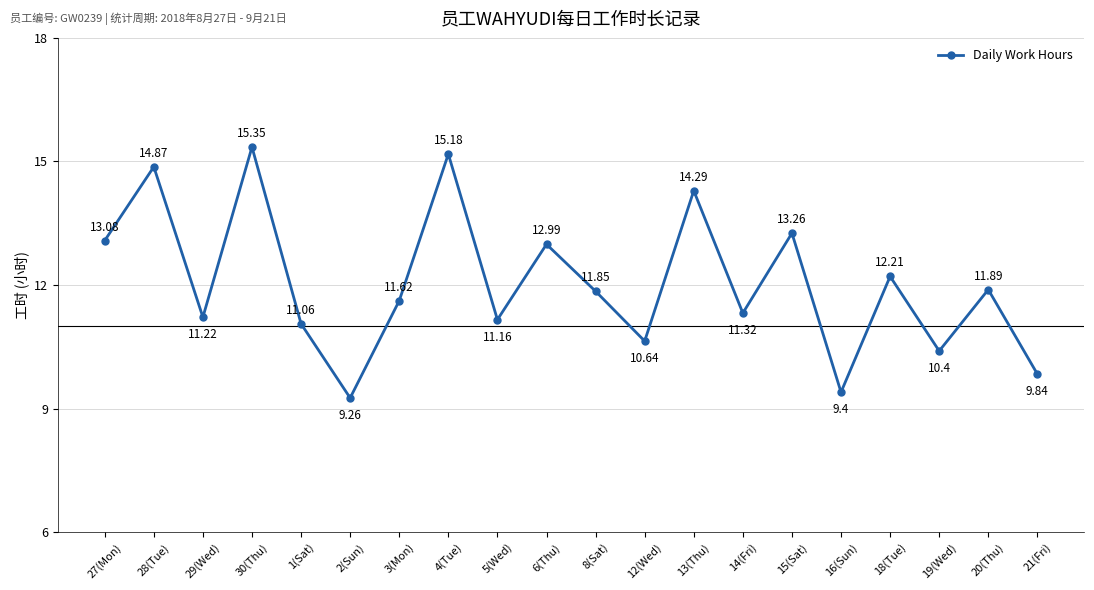

True or false: the data shows 9.8 at 21(Fri).

True